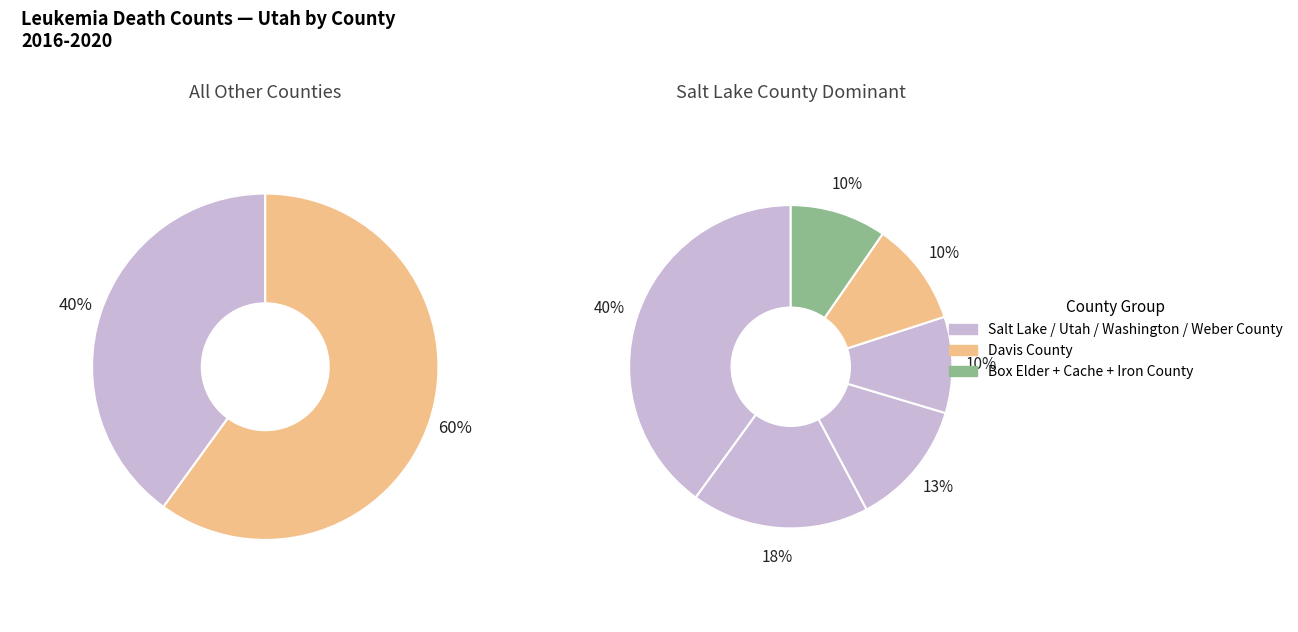

How many slices are in this pie chart?

8